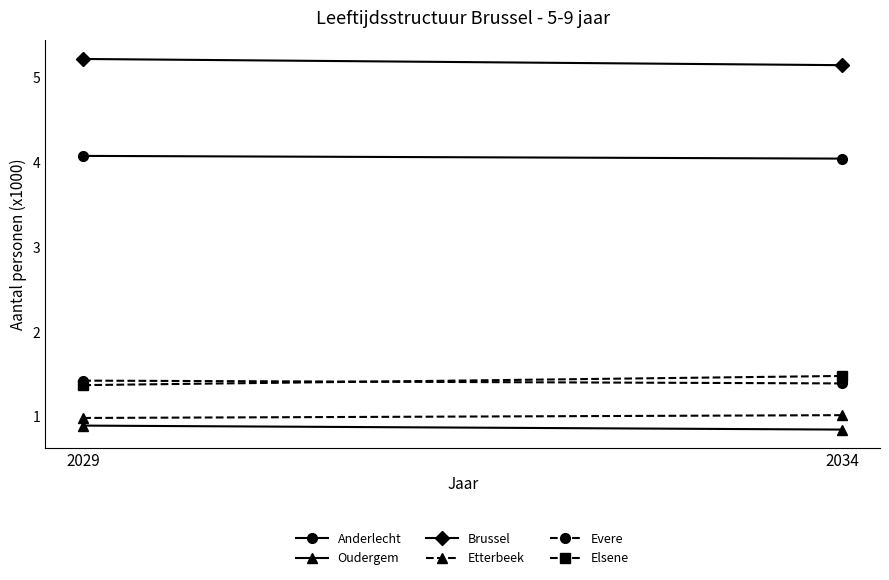

Reading left to right, what are all the values shown in this chart?

Anderlecht: 2029=4.1	2034=4.0
Oudergem: 2029=0.9	2034=0.8
Brussel: 2029=5.2	2034=5.1
Etterbeek: 2029=1.0	2034=1.0
Evere: 2029=1.4	2034=1.4
Elsene: 2029=1.4	2034=1.5